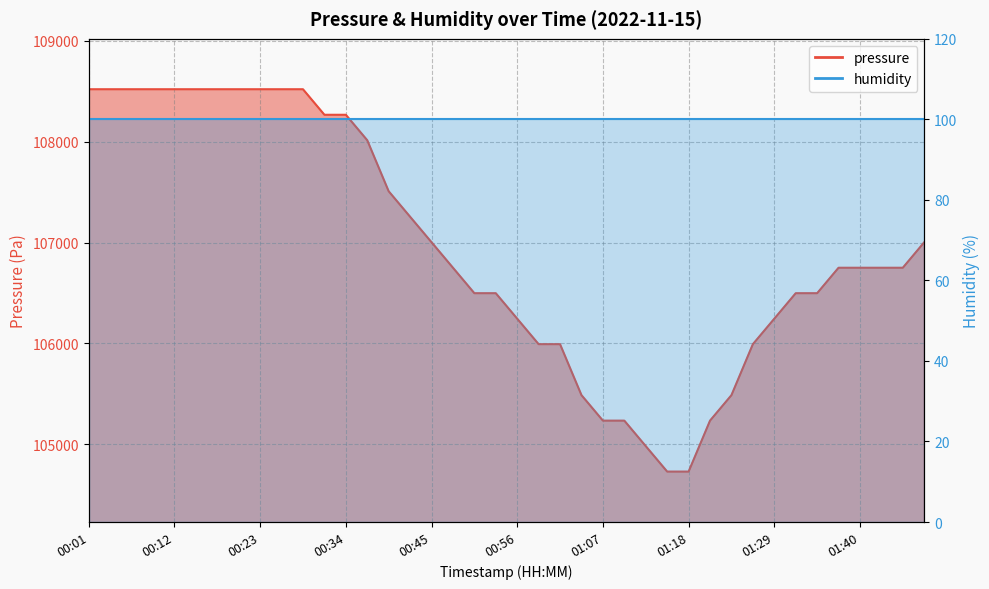

What position from the left is 01:26?

32